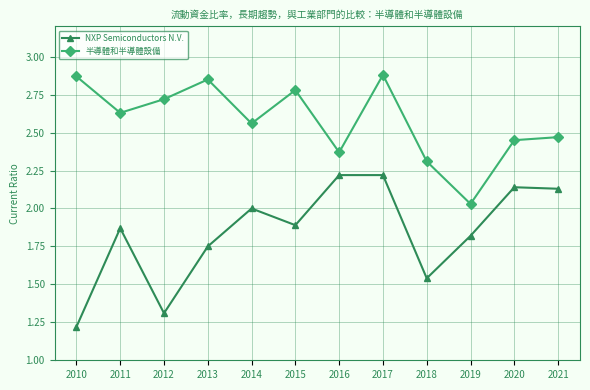

How many NXP Semiconductors N.V. values are between 1 and 2?

8